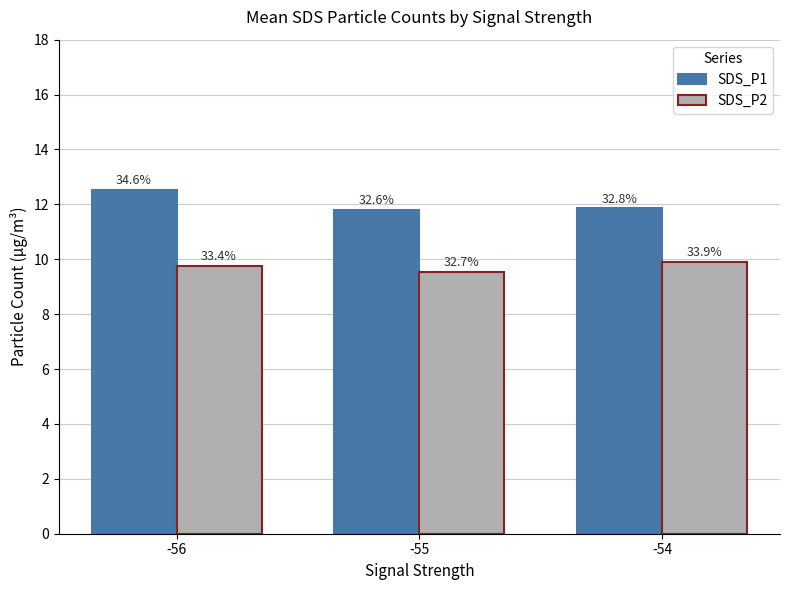

Which series changed the most between -55 and -54?

SDS_P2